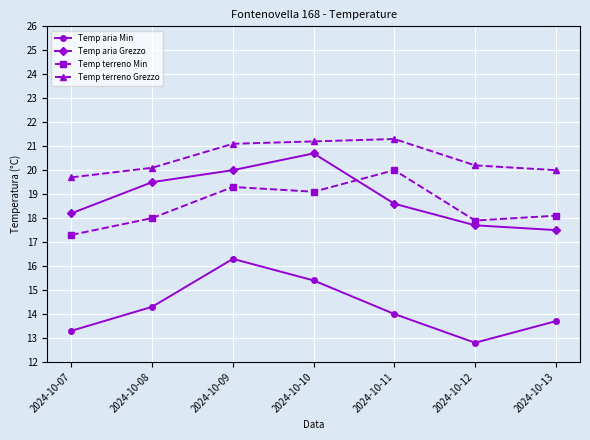

Reading left to right, list all the values displayed in this chart.

Temp aria Min: 2024-10-07=13.3	2024-10-08=14.3	2024-10-09=16.3	2024-10-10=15.4	2024-10-11=14.0	2024-10-12=12.8	2024-10-13=13.7
Temp aria Grezzo: 2024-10-07=18.2	2024-10-08=19.5	2024-10-09=20.0	2024-10-10=20.7	2024-10-11=18.6	2024-10-12=17.7	2024-10-13=17.5
Temp terreno Min: 2024-10-07=17.3	2024-10-08=18.0	2024-10-09=19.3	2024-10-10=19.1	2024-10-11=20.0	2024-10-12=17.9	2024-10-13=18.1
Temp terreno Grezzo: 2024-10-07=19.7	2024-10-08=20.1	2024-10-09=21.1	2024-10-10=21.2	2024-10-11=21.3	2024-10-12=20.2	2024-10-13=20.0